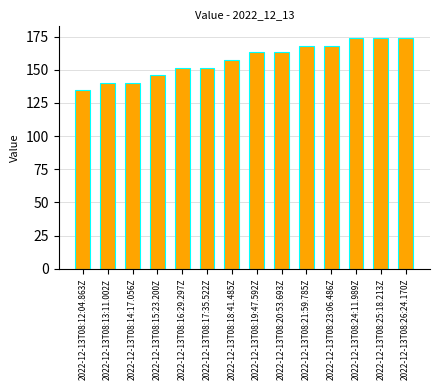

Reading right to left, what are all the values shown in this chart?

174	174	174	168	168	163	163	157	151	151	146	140	140	135